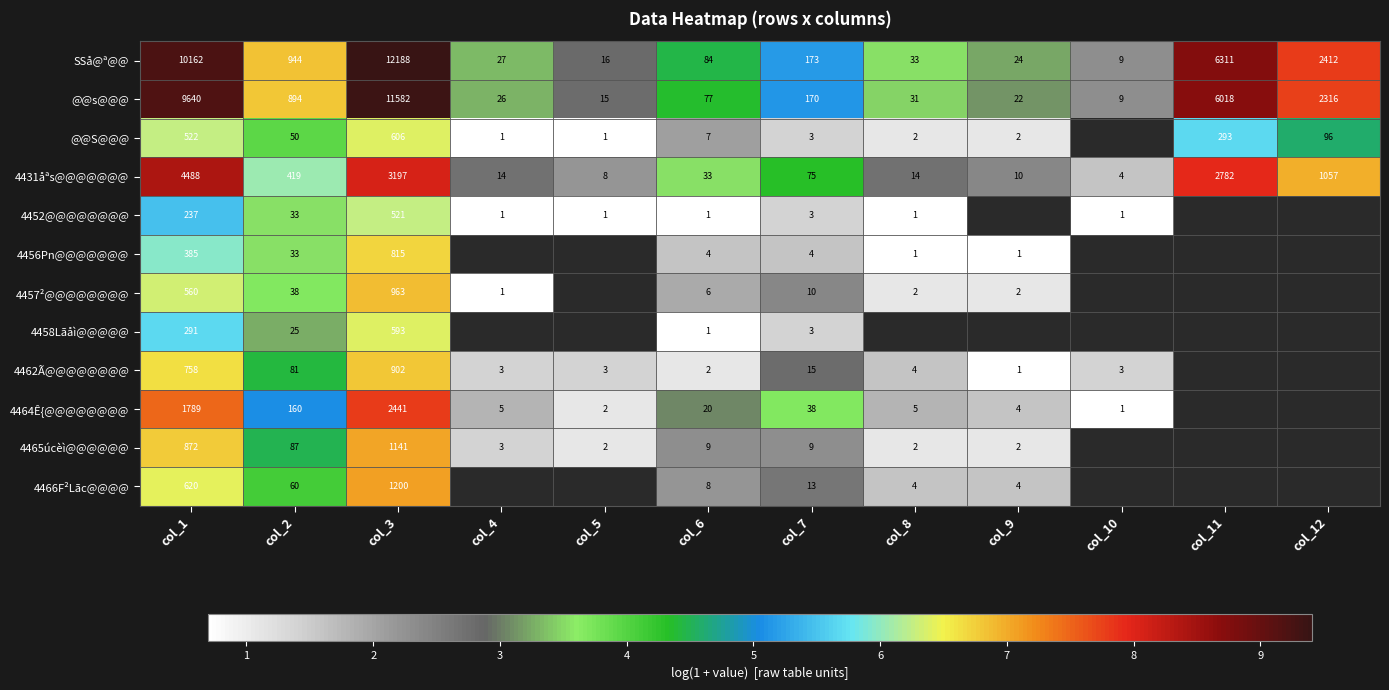

At col_1, list the series in order from largest to smallest.

SSå@ª@@, @@s@@@, 4431åªs@@@@@@@, 4464Ê{@@@@@@@@, 4465úcèì@@@@@@, 4462Ã@@@@@@@@, 4466F²Lãc@@@@, 4457²@@@@@@@@, @@S@@@, 4456Pn@@@@@@@, 4458Lãåì@@@@@, 4452@@@@@@@@